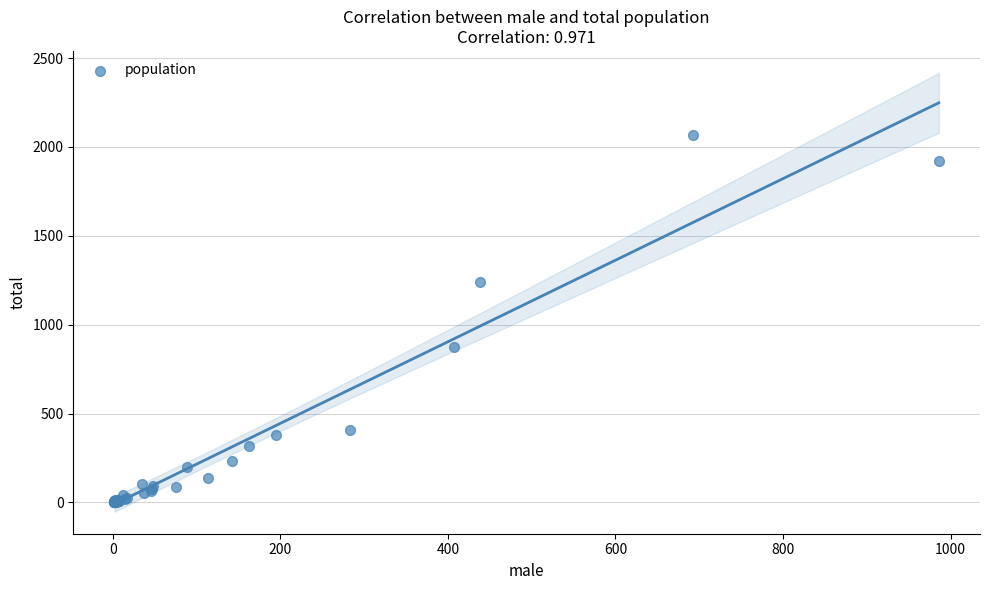

What Y value in the scatter plot is closest to 1036?

876